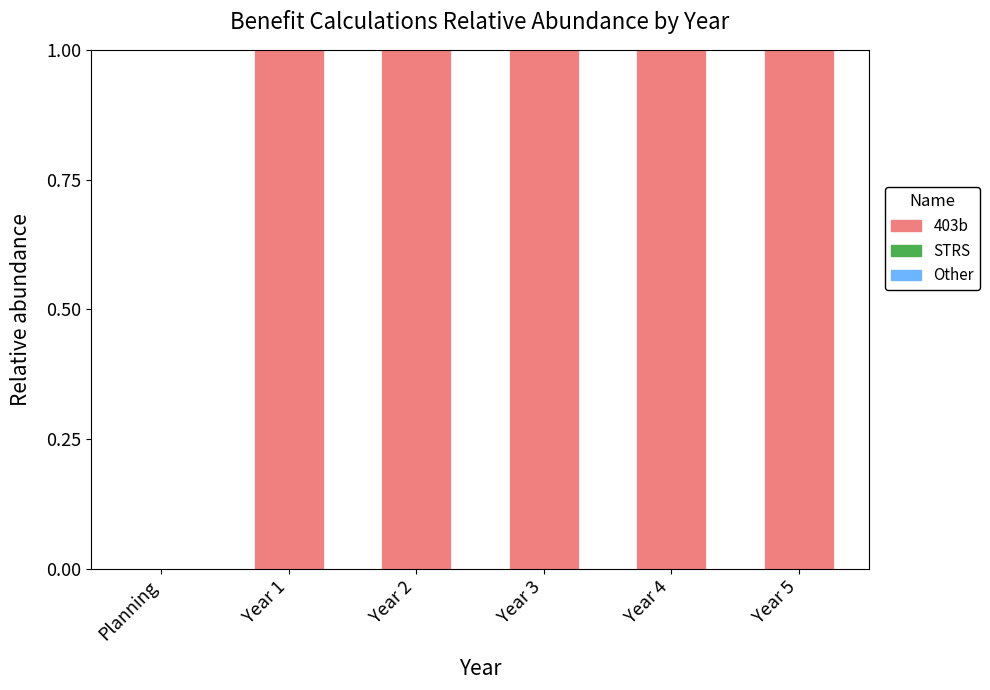

How many series are shown in this chart?

1